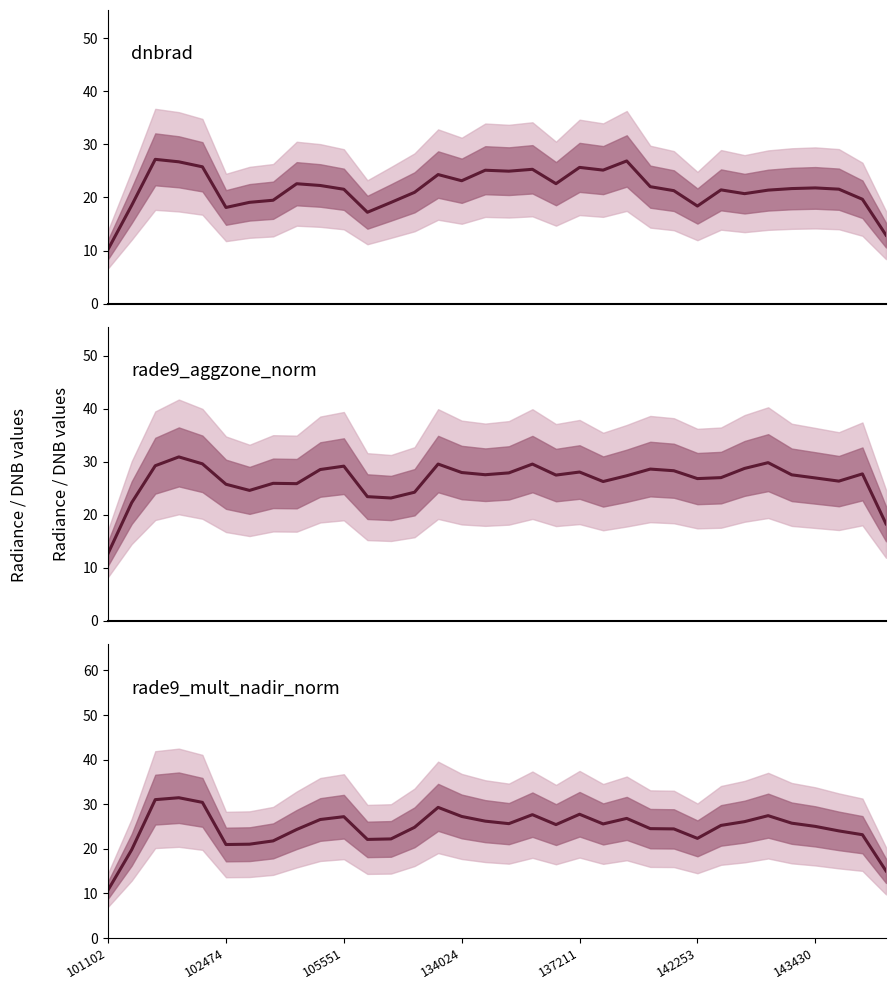

Between 8 and 13, which is larger?

8